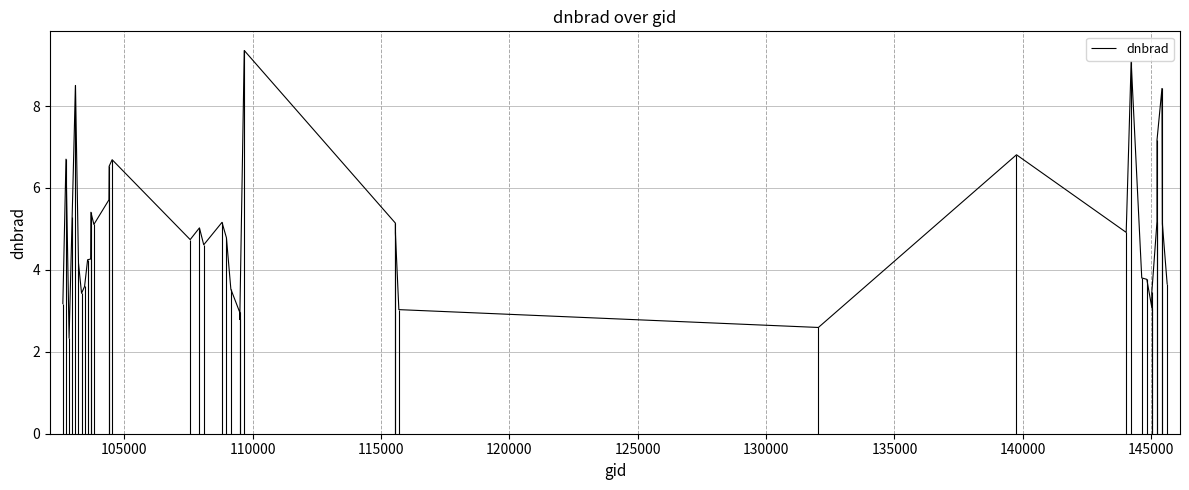

At which category does the data reach its first local valley?

102845